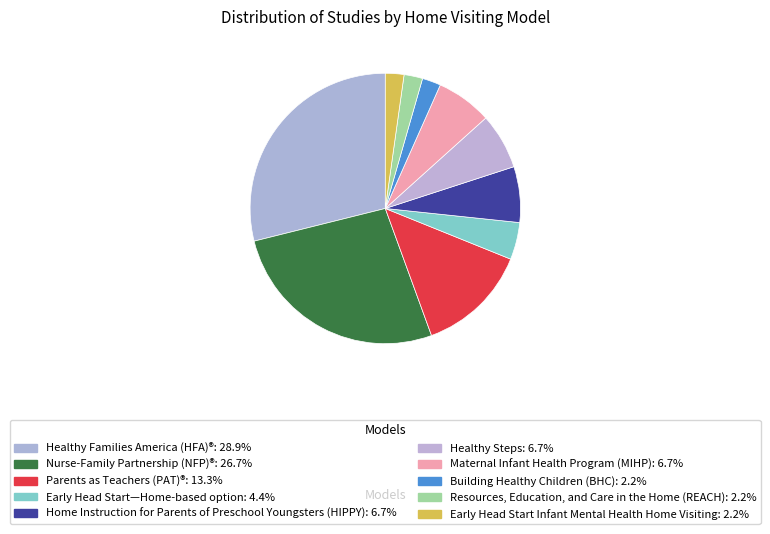

To the nearest percent, what portion does Home Instruction for Parents of Preschool Youngsters (HIPPY) represent?

7%